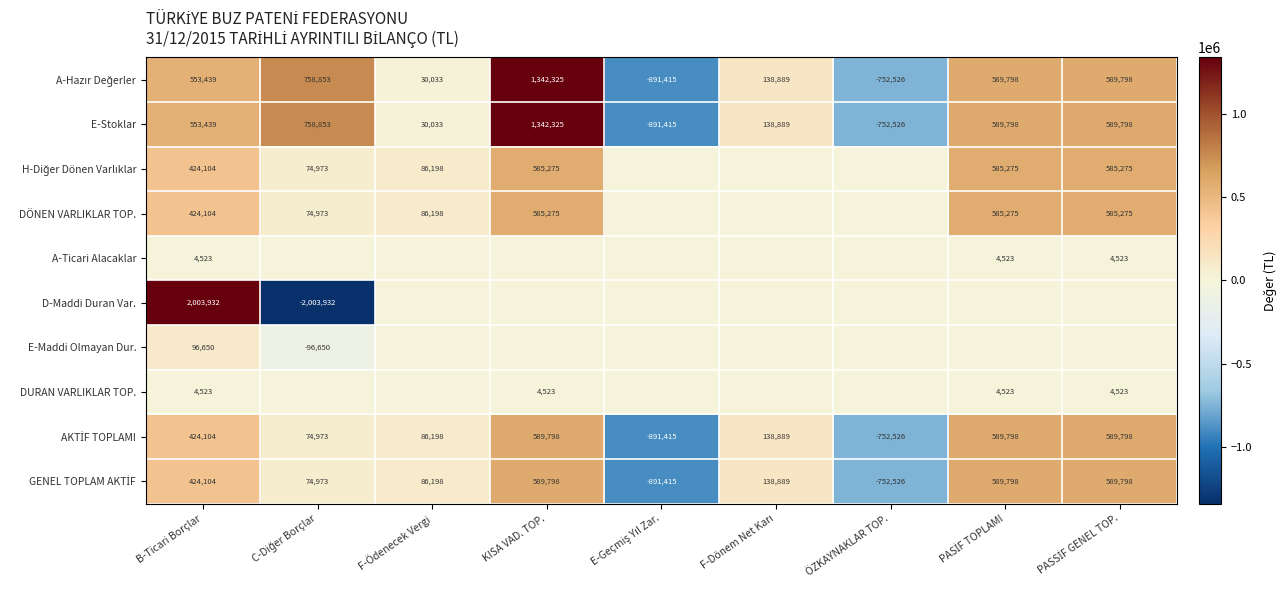

Between PASSİF GENEL TOP. and B-Ticari Borçlar, which is larger?

PASSİF GENEL TOP.